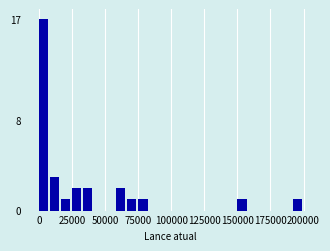

Read against the x-axis, roughly where is the centre of the tallest bar?

5000